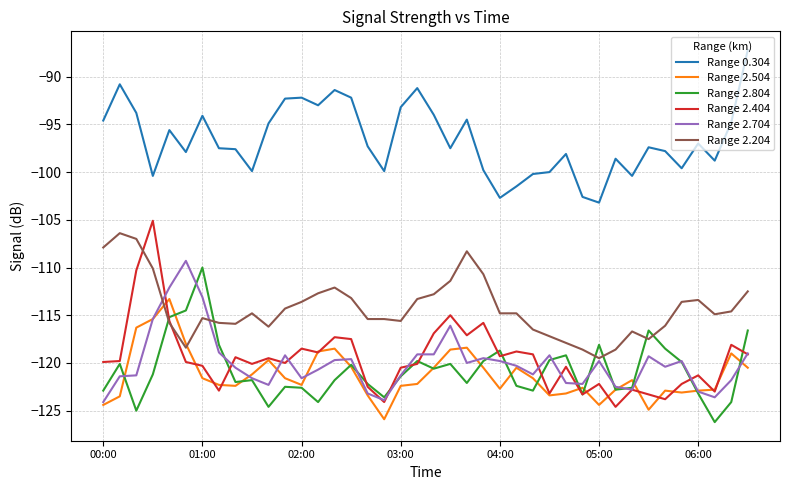

True or false: Range 2.504 has more than 0 points higher than both neighbors.

True